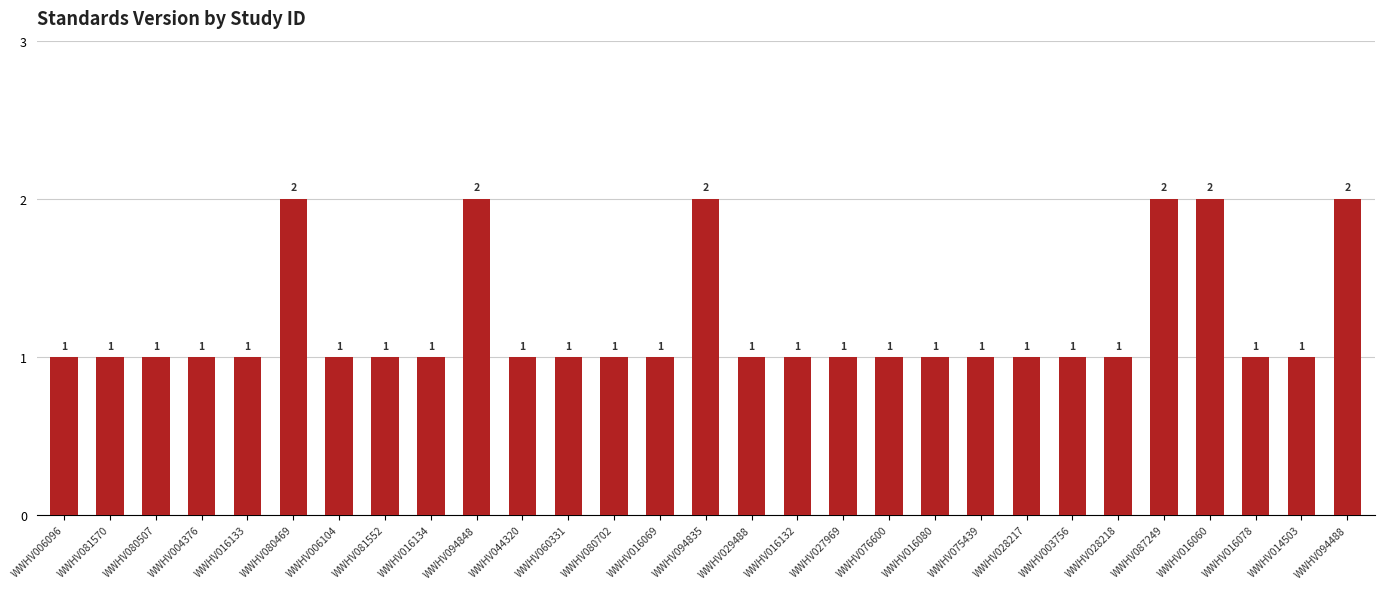

Read the value at WWHV080469.

2